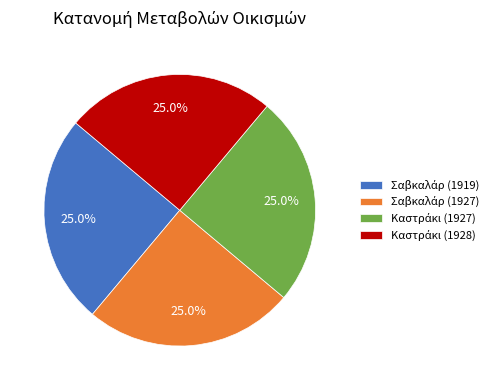

Is there a majority slice in this chart?

No